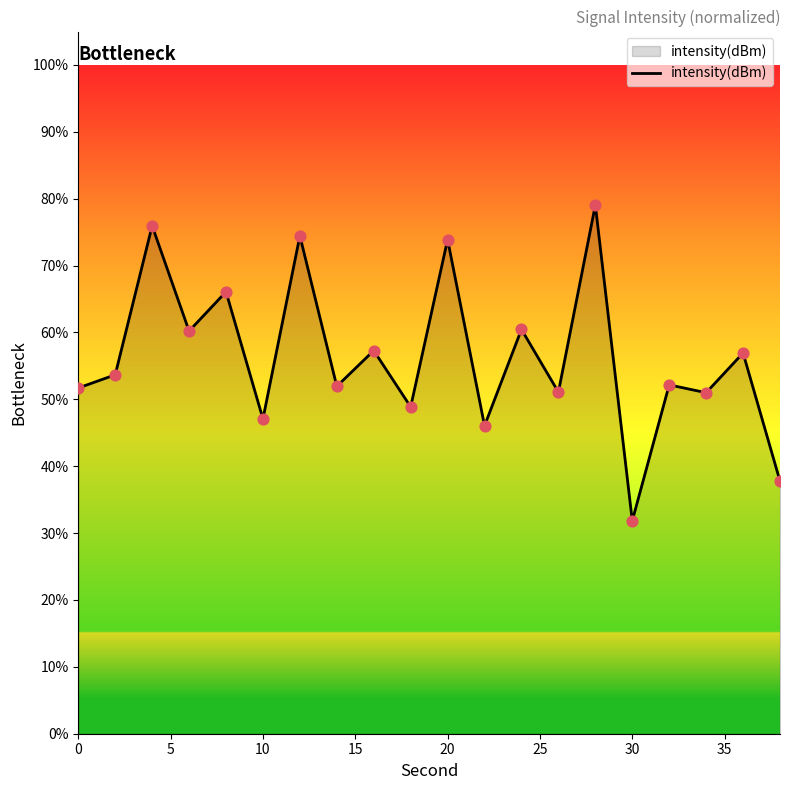

What is the maximum value shown in the chart?

79.1